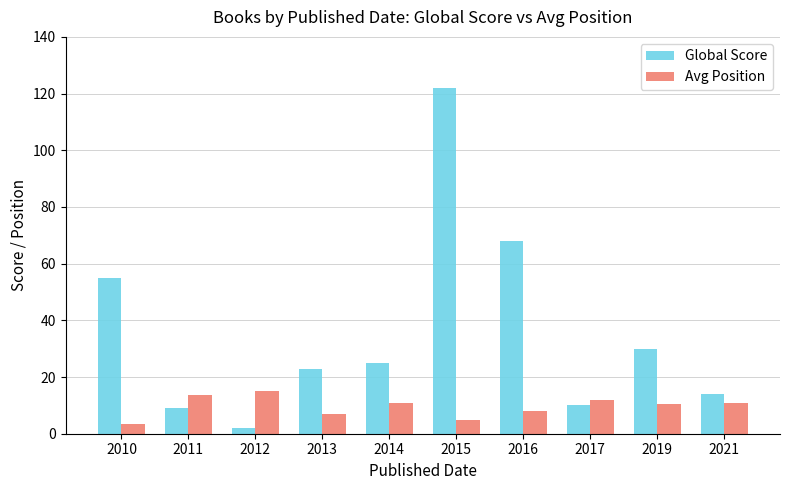

Where does the Global Score series first go above 25?

2010